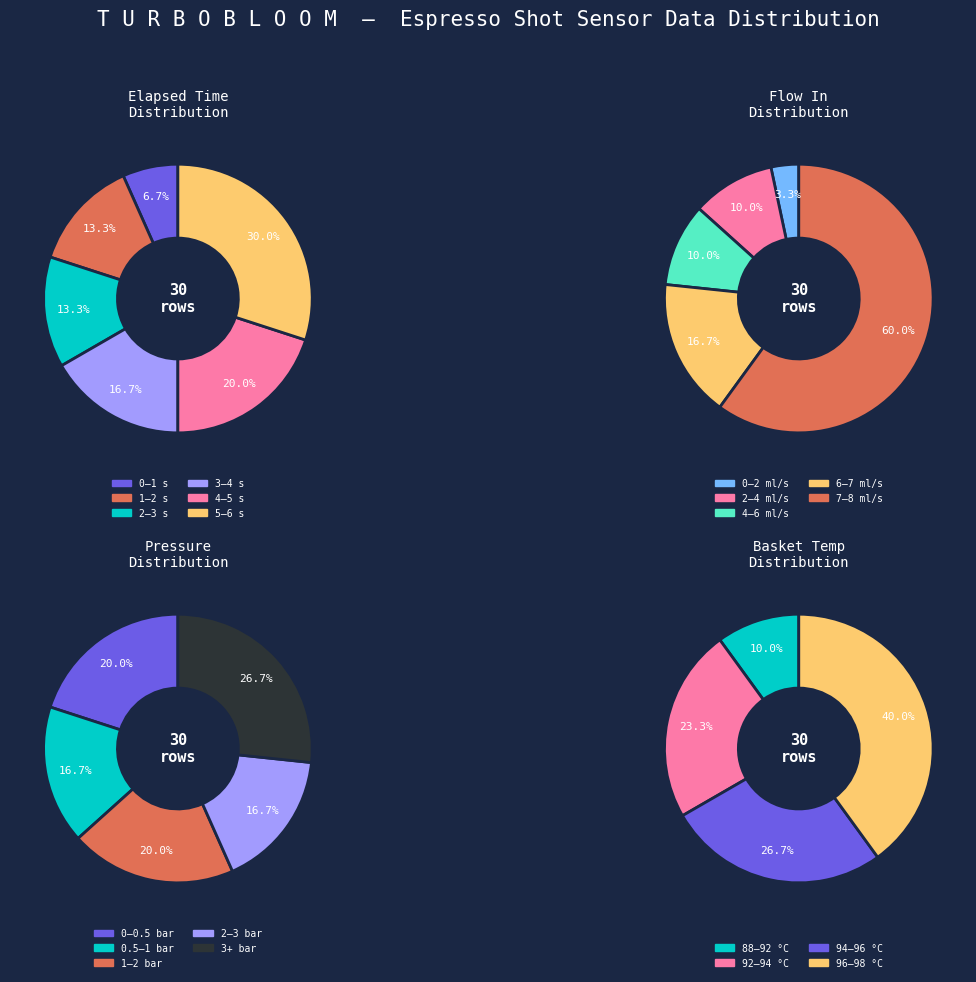

Does t=1.029 account for over 50% of the chart?

No